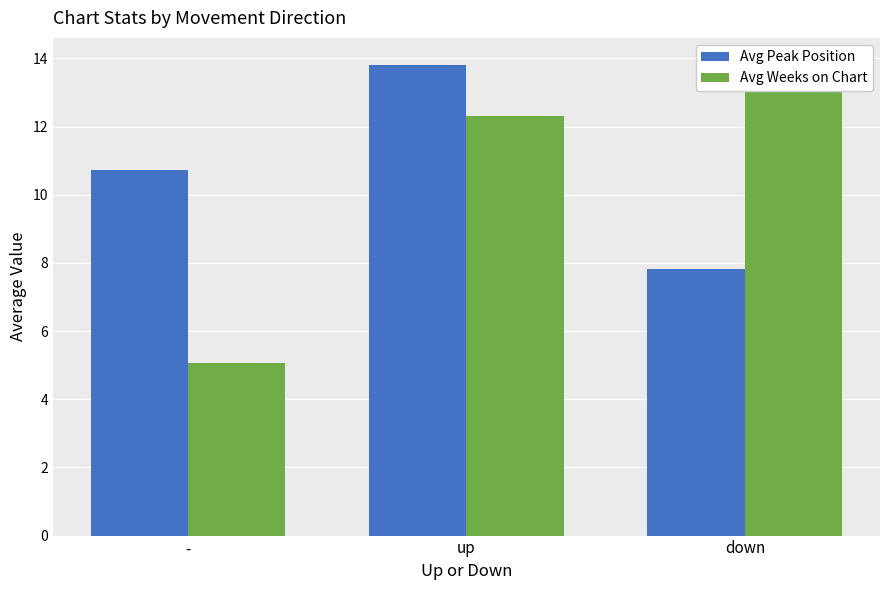

What position from the right is -?

3